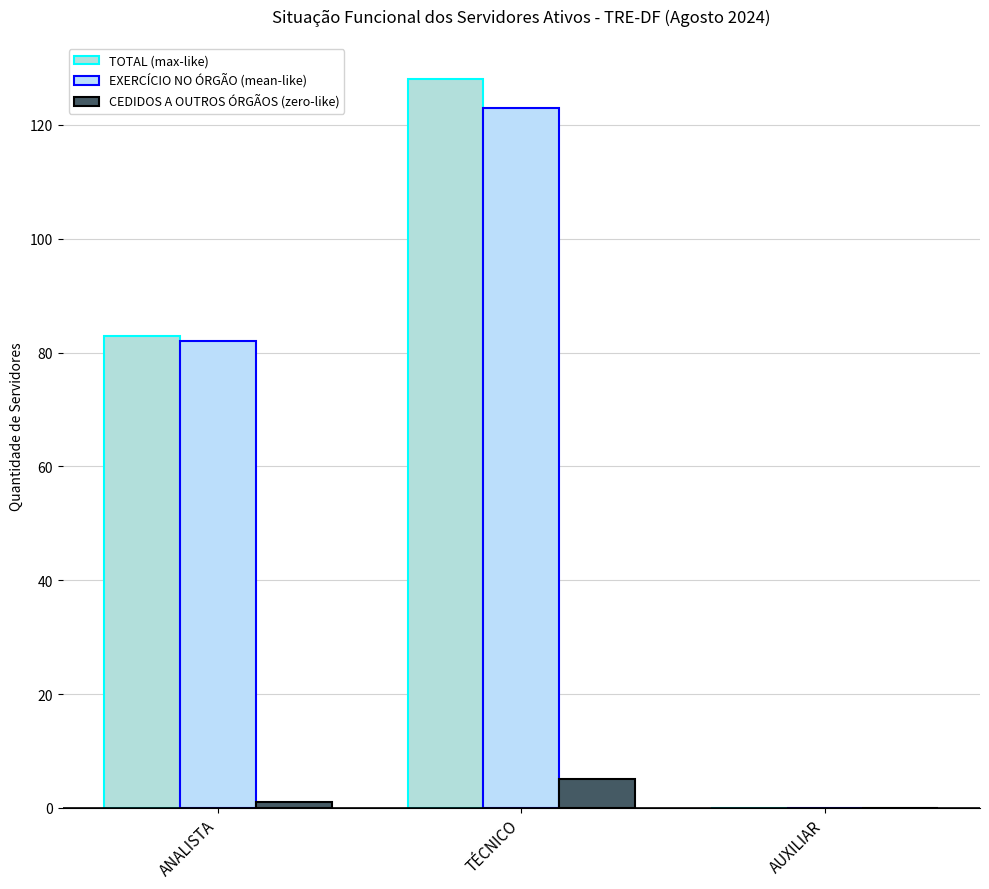

Is it true that EXERCÍCIO NO ÓRGÃO (mean-like) equals 0 at AUXILIAR?

True